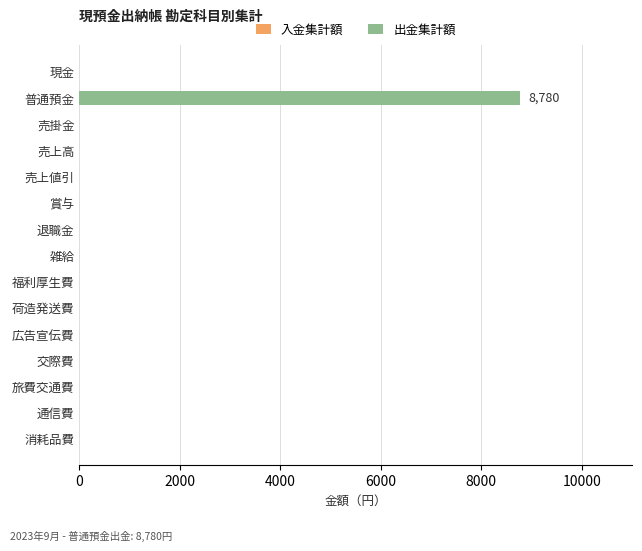

What is the greatest value displayed?

8780